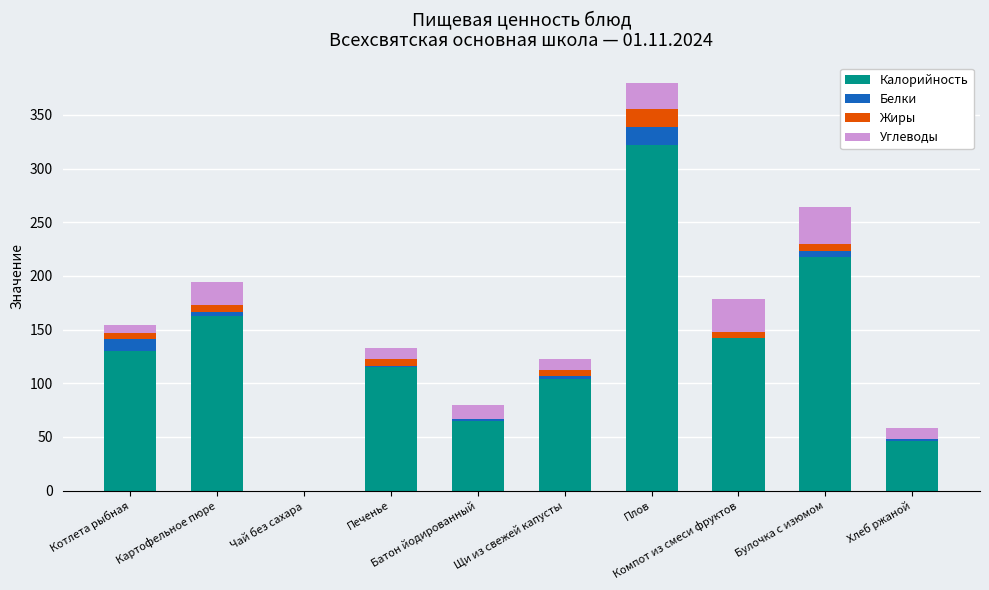

What is the maximum value for Калорийность?

322.0